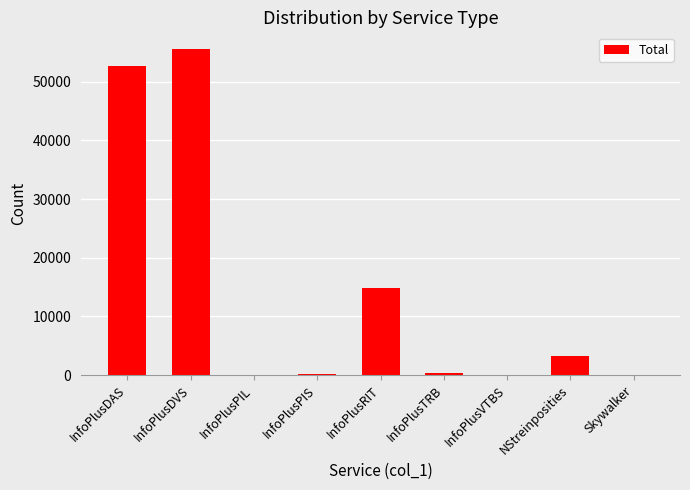

The chart shows a value of 370 at InfoPlusTRB. True or false?

True